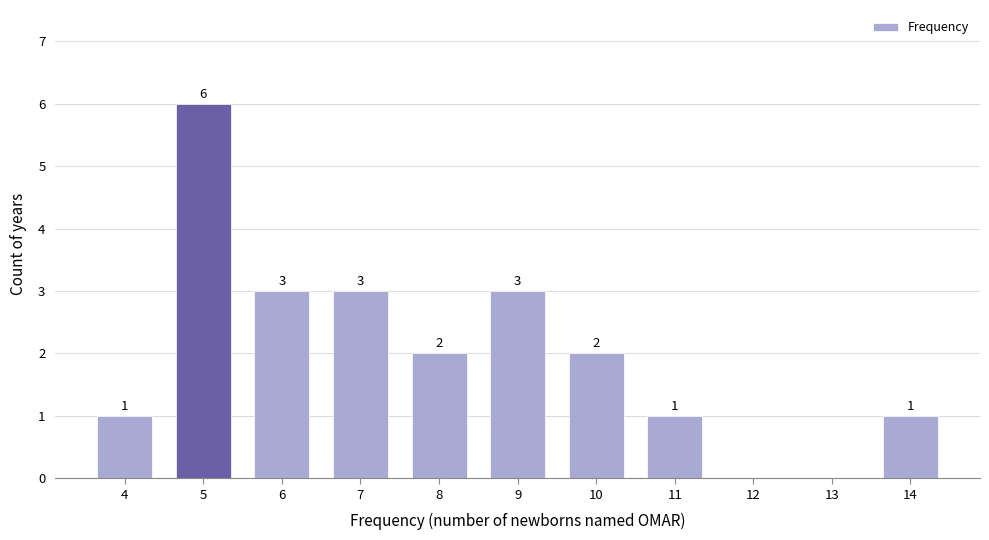

Reading left to right, extract all data points from this chart.

4=1	5=6	6=3	7=3	8=2	9=3	10=2	11=1	12=0	13=0	14=1